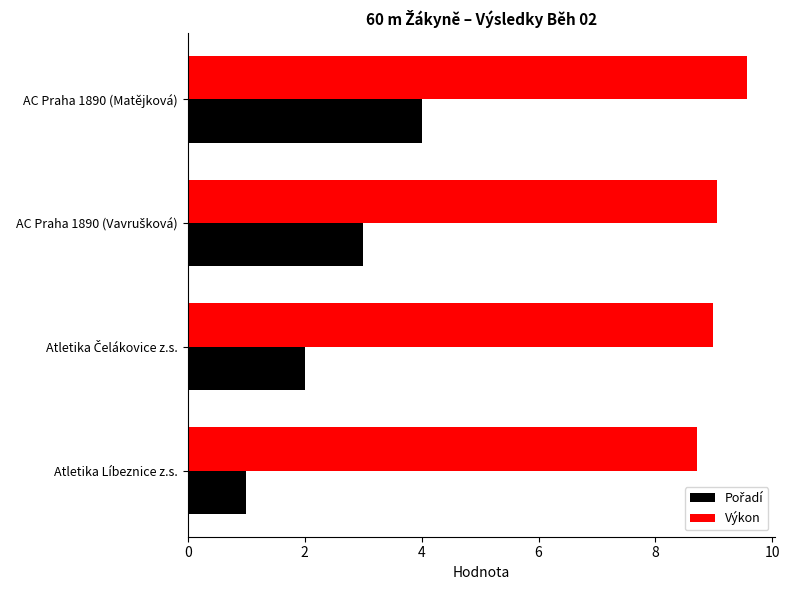

What is the total value across all series at Atletika Líbeznice z.s.?

9.7